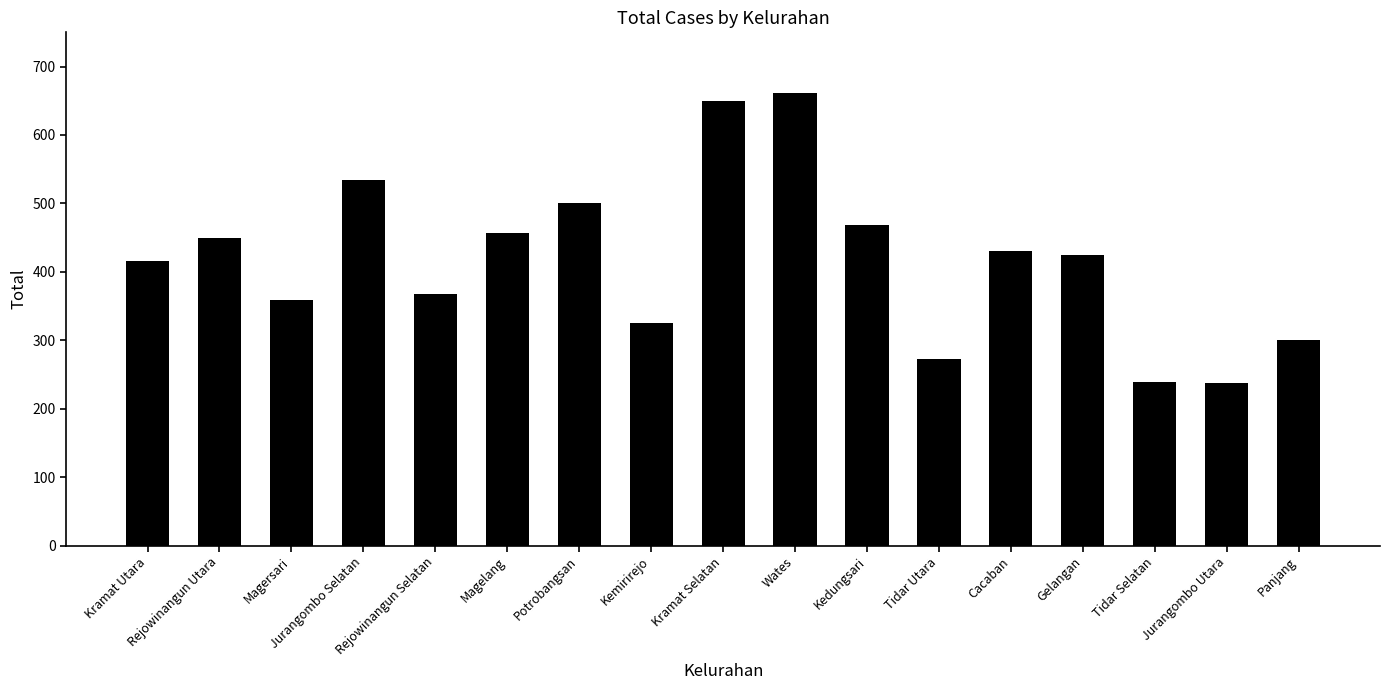

What is the value of the 17th bar from the left?

301